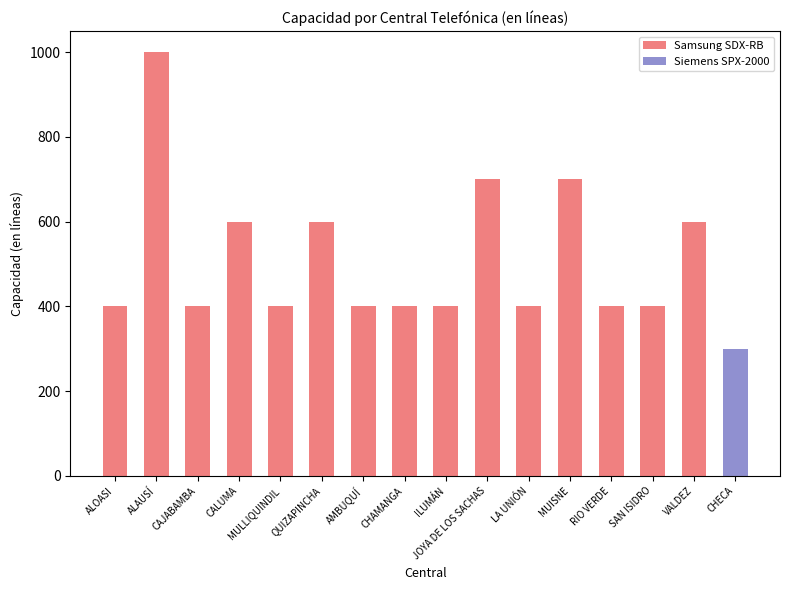

At which label does Samsung SDX-RB reach its peak?

ALAUSÍ